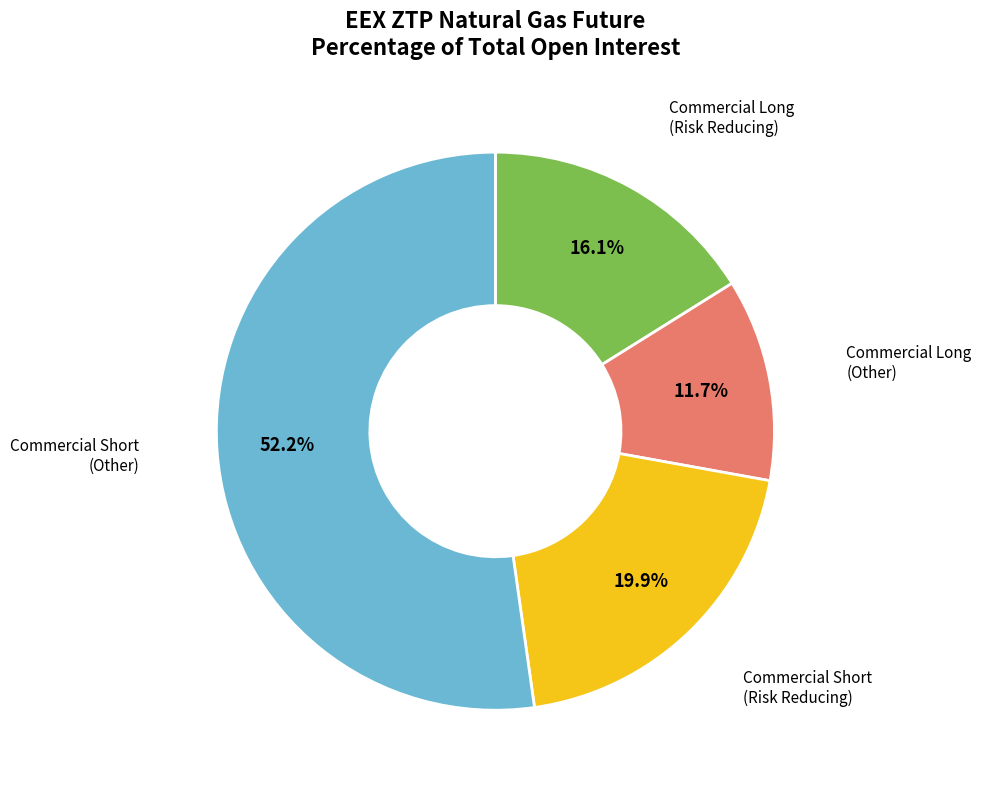

Which slice is the largest?

Commercial Short (Other)